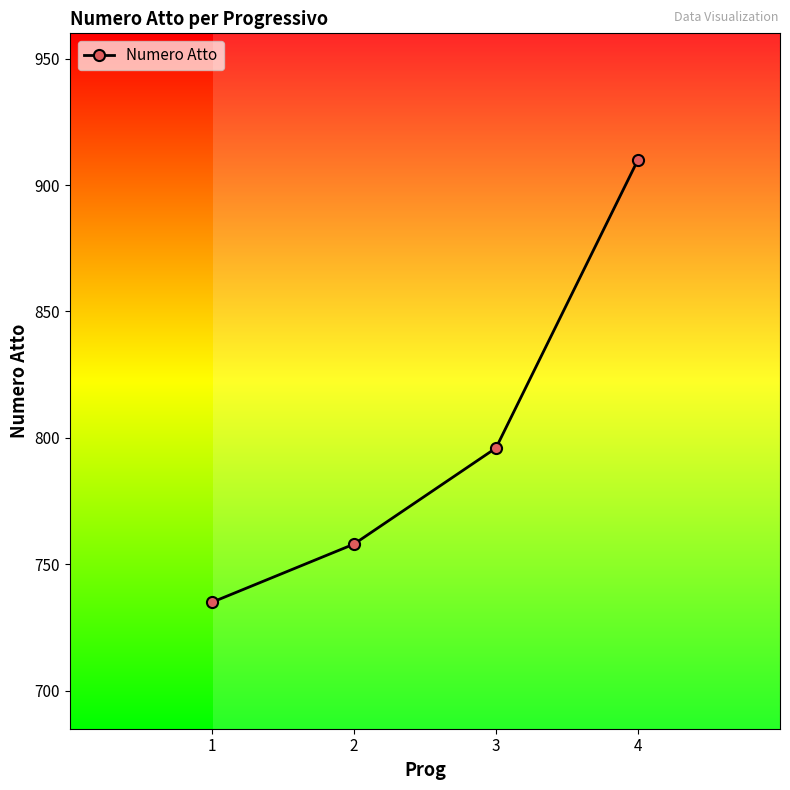

Which category has the lowest value across all series?

1